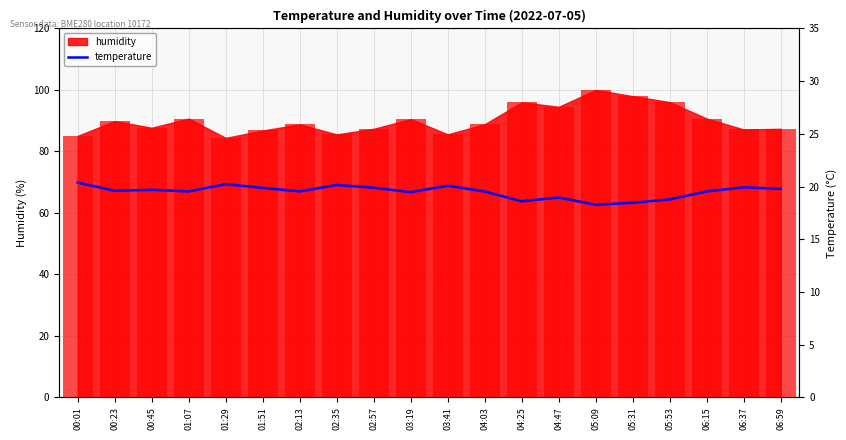

What value does the data have at 01:51?

19.9